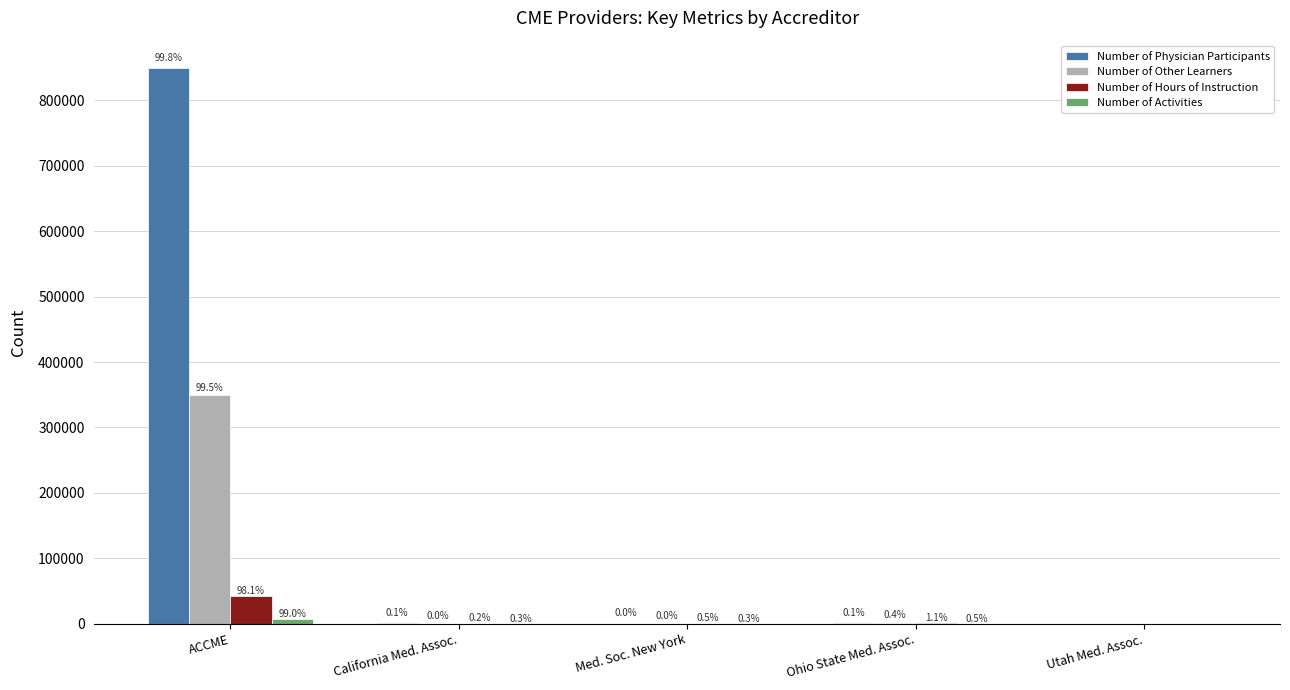

Are the bars grouped side by side (vs. stacked)?

Yes